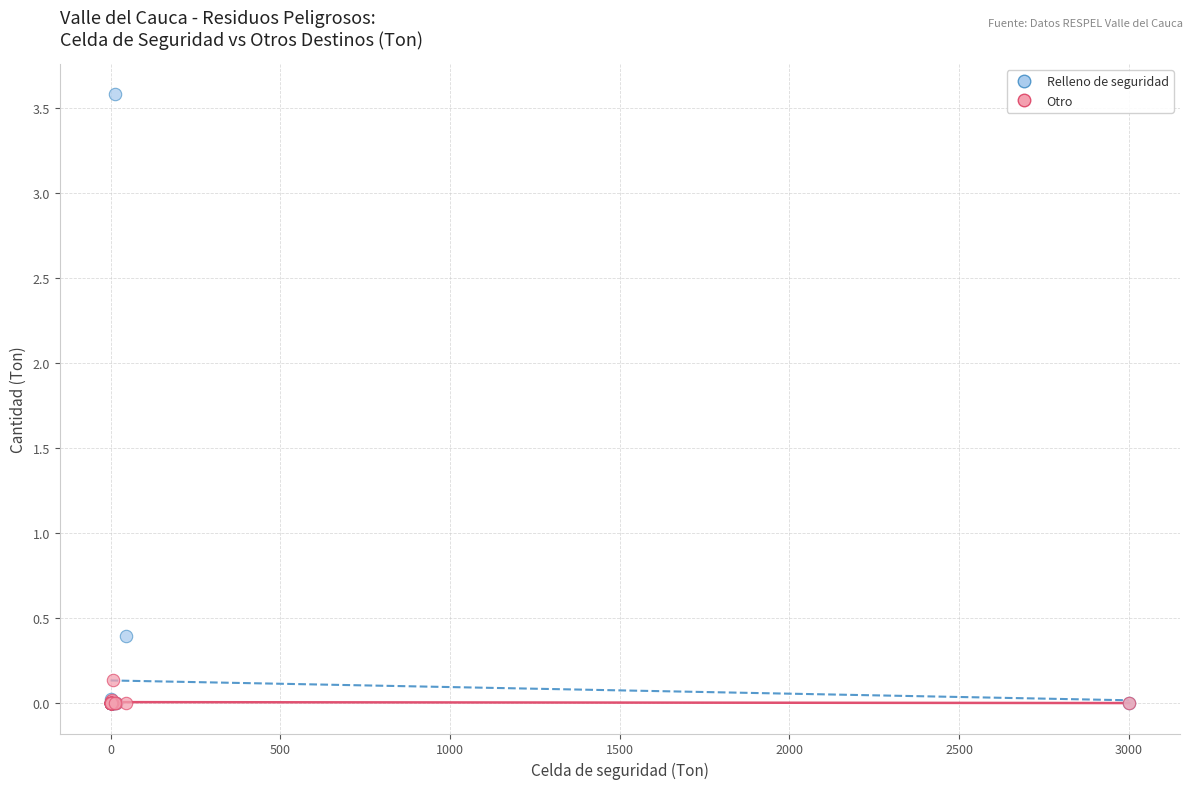

What are all the series names shown in the legend?

Relleno de seguridad, Otro